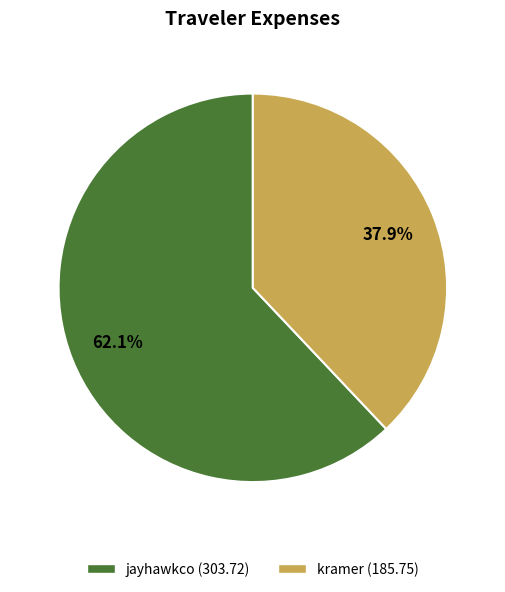

To the nearest percent, what percentage of the pie is kramer?

38%